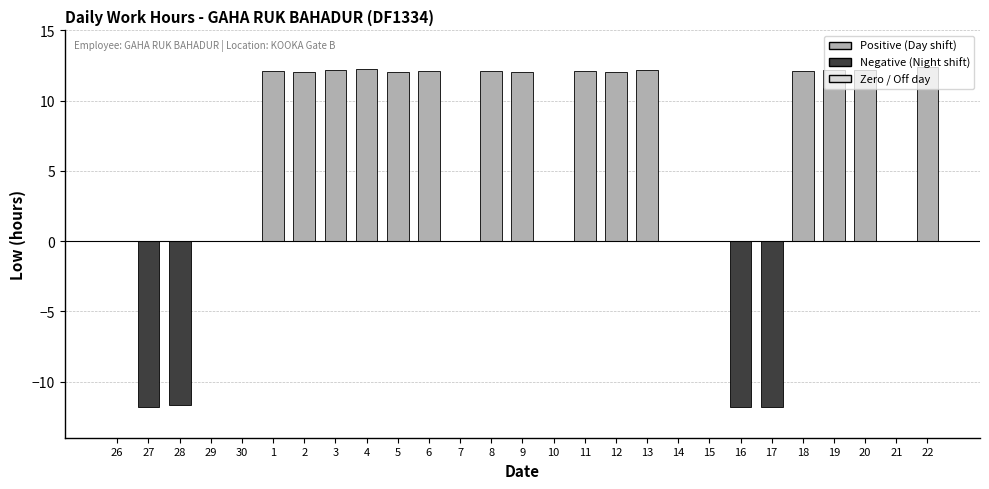

What is the sum of the values at 19 and 4?

24.4